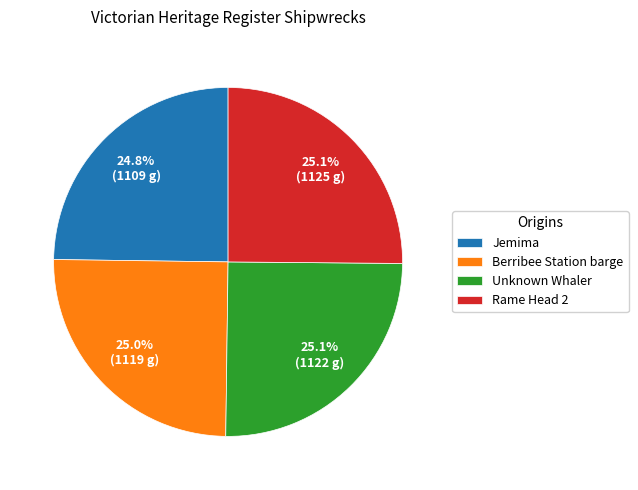

To the nearest percent, what portion does Jemima represent?

25%